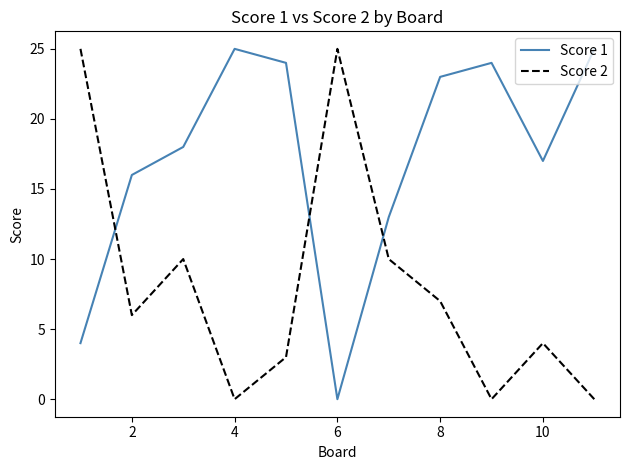

What is the difference between the maximum and minimum values in the Score 1 series?

25